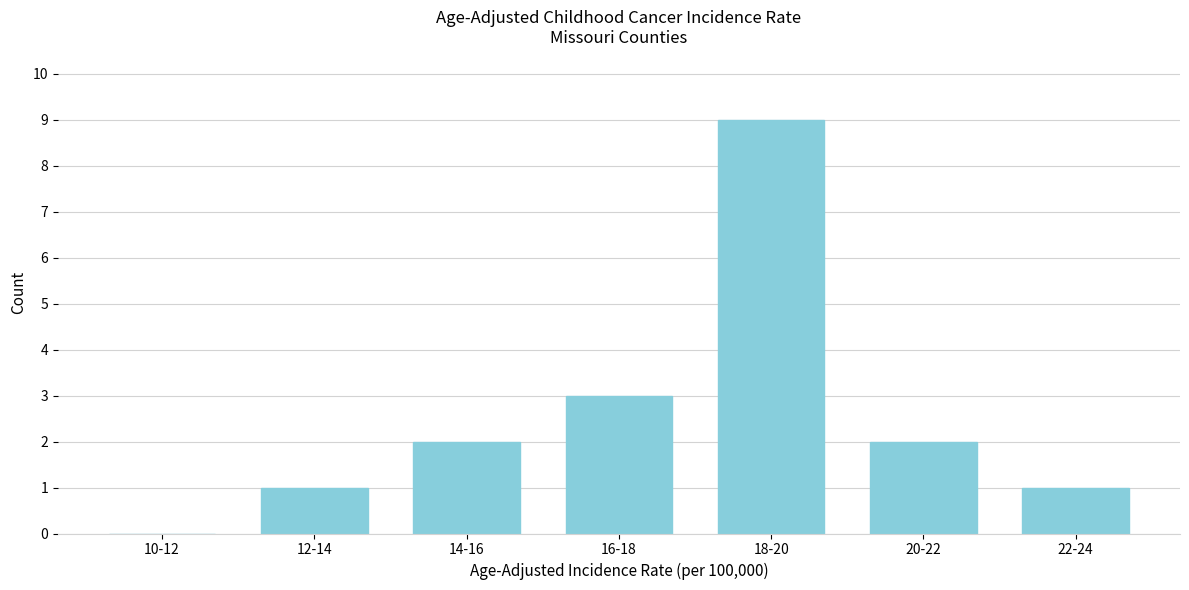

Reading left to right, list all the values displayed in this chart.

10-12=0	12-14=1	14-16=2	16-18=3	18-20=9	20-22=2	22-24=1